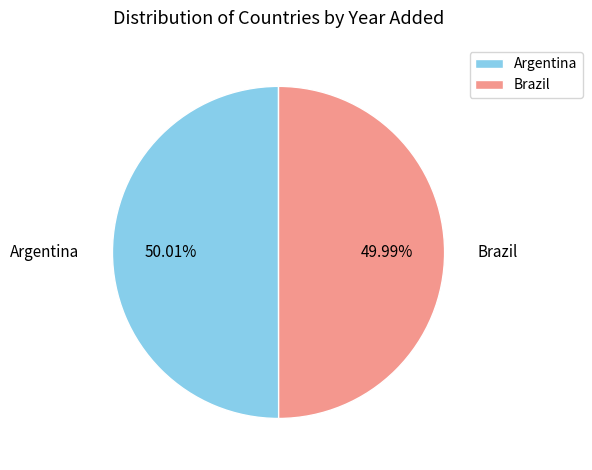

How many segments does this pie chart have?

2